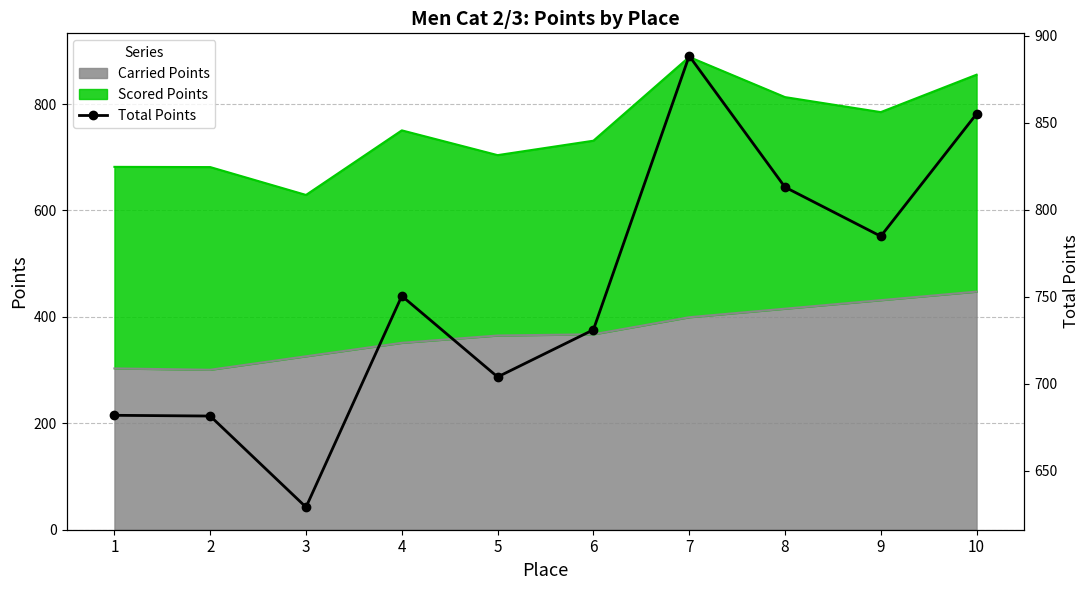

Reading right to left, what are all the values shown in this chart?

10=855.2	9=784.9	8=813.1	7=888.5	6=731.1	5=704.0	4=750.6	3=629.2	2=681.6	1=682.0